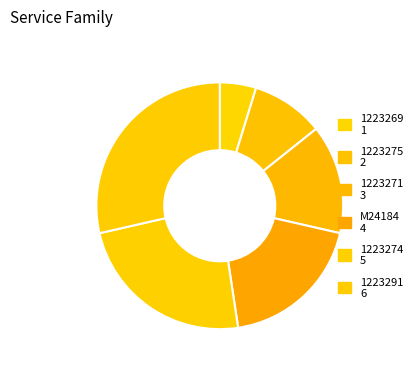

What is the change in value from 1223271 to 1223291?

+3